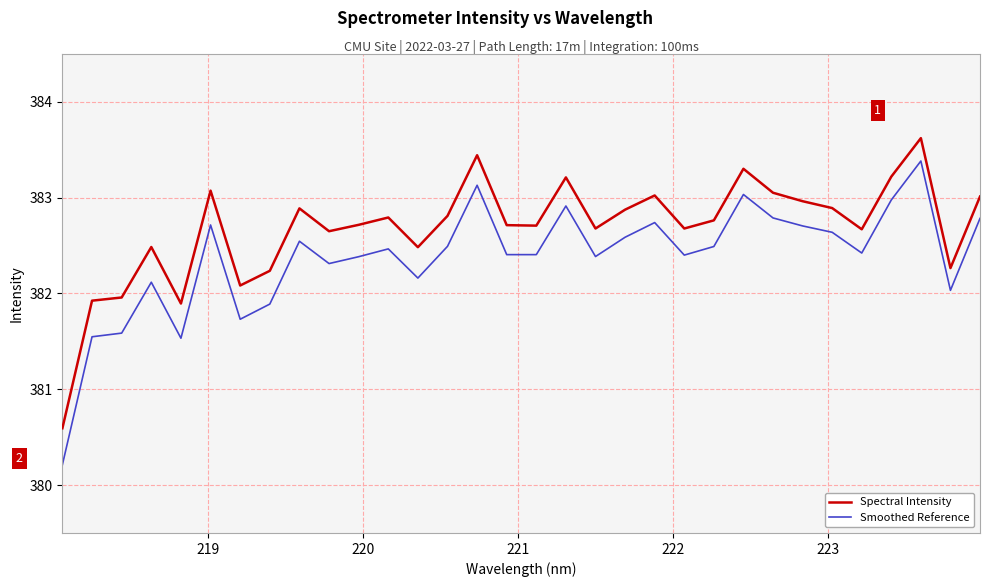

Which series has the largest range (max minus min)?

Smoothed Reference